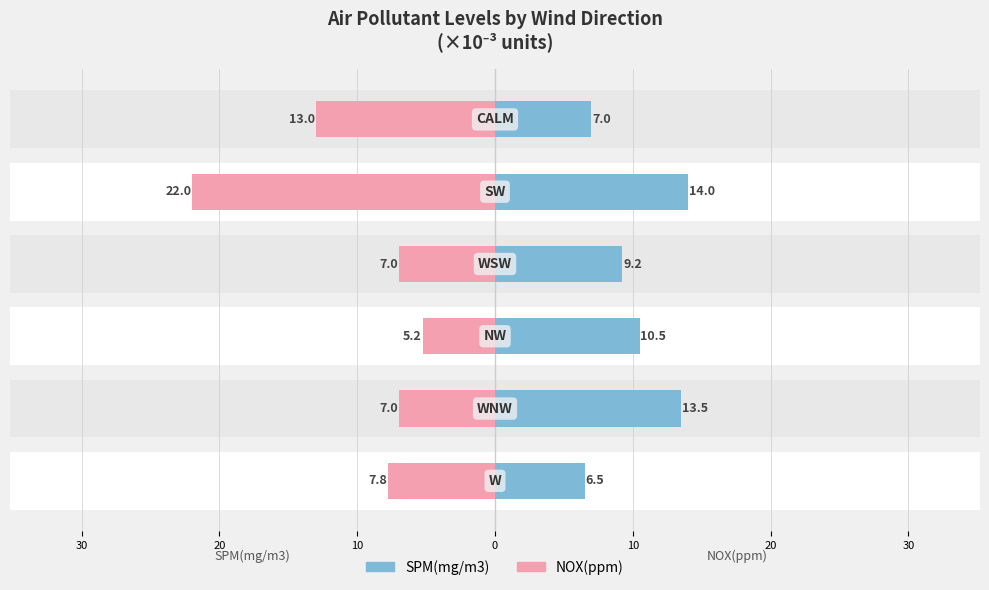

Rank the series by their maximum value, from highest to lowest.

SPM(mg/m3), NOX(ppm)